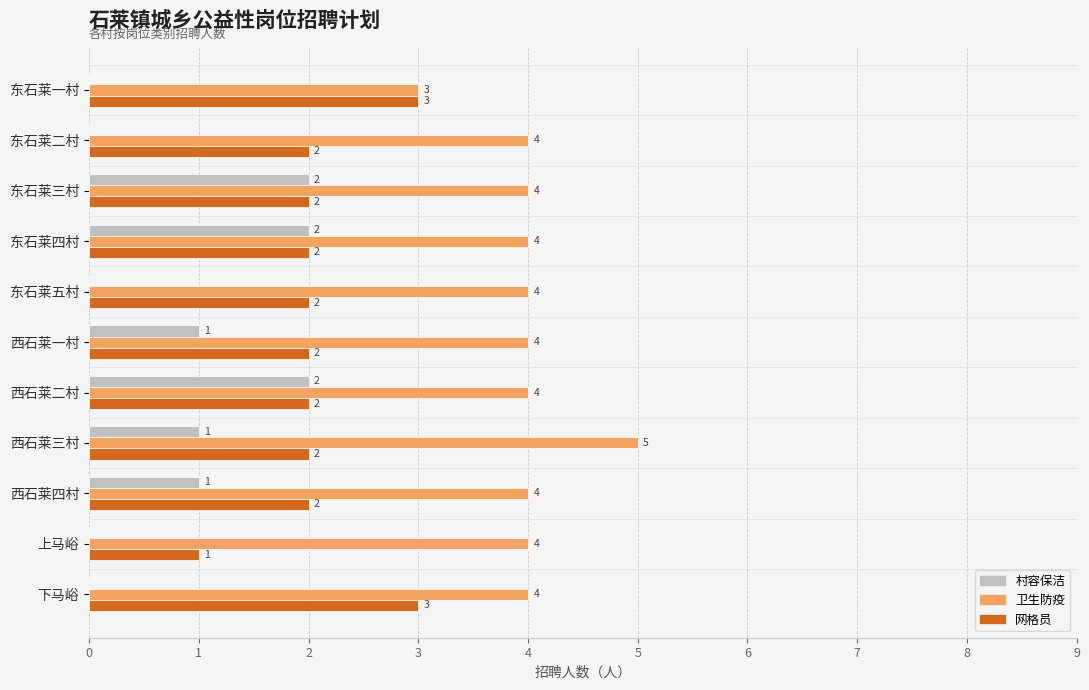

What is the sum of the 卫生防疫 values at 西石莱二村 and 上马峪?

8